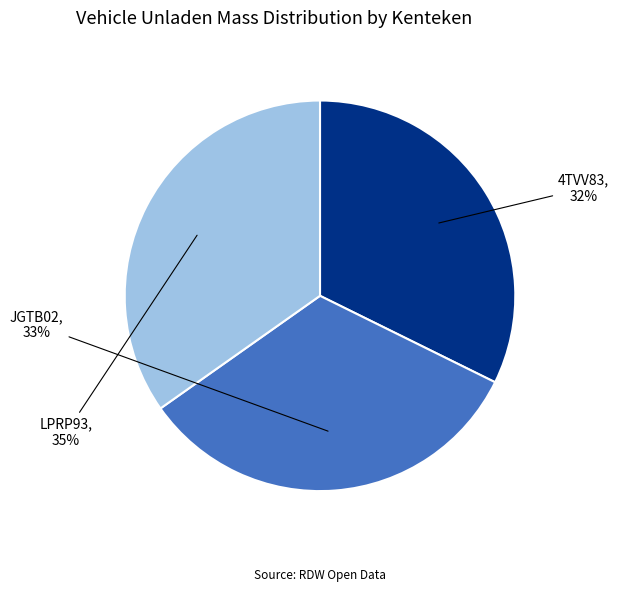

Is there any slice that represents more than half of the pie?

No